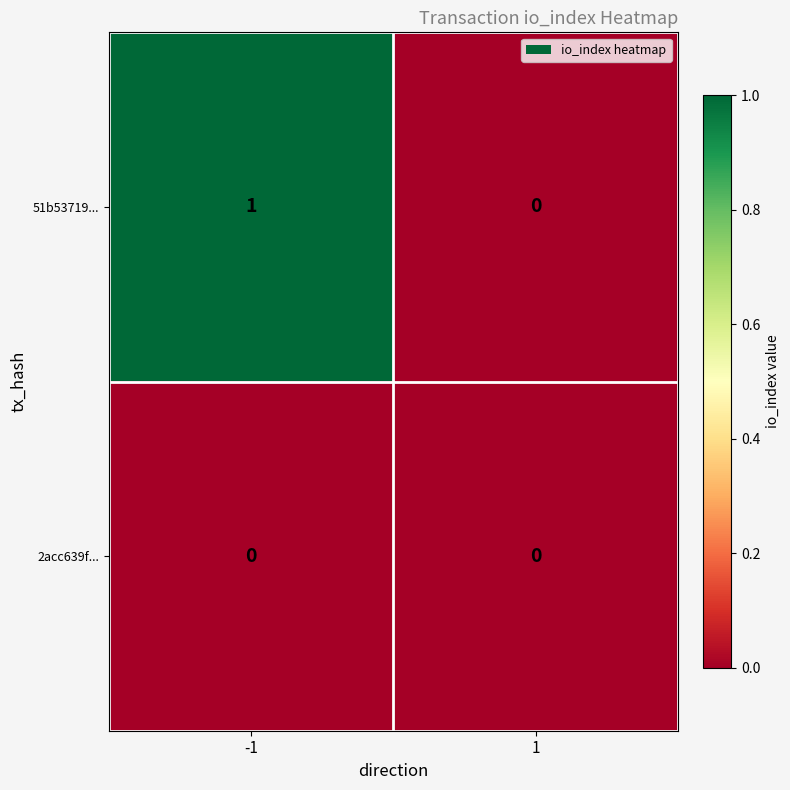

The 2acc639f... series shows 0 at -1. True or false?

True